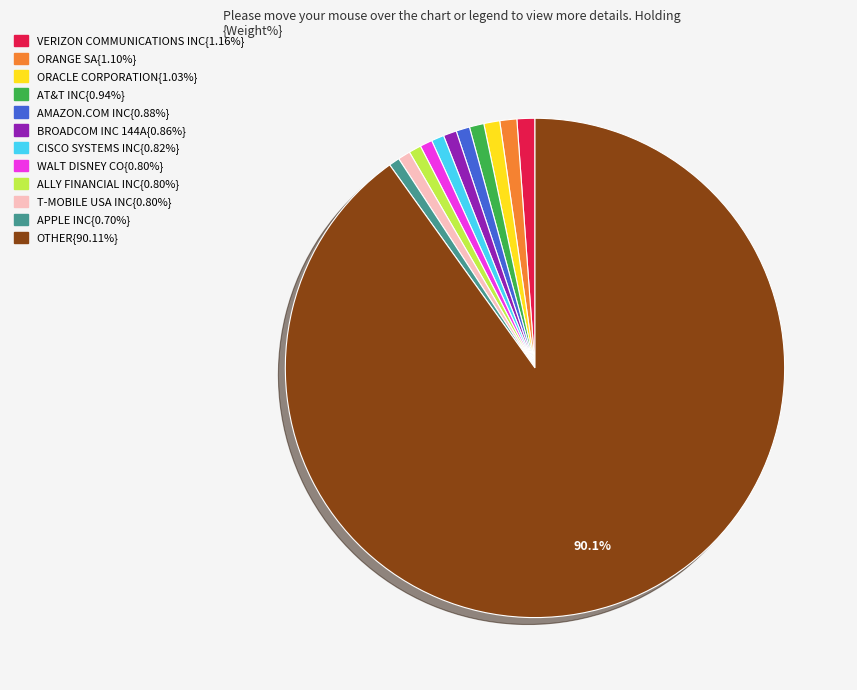

Is there a majority slice in this chart?

Yes